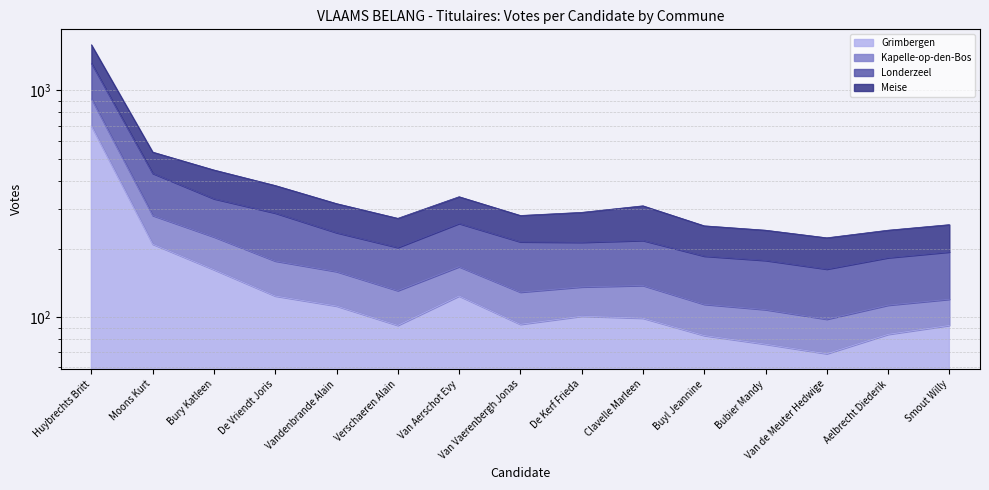

How many data points does each series have?

15